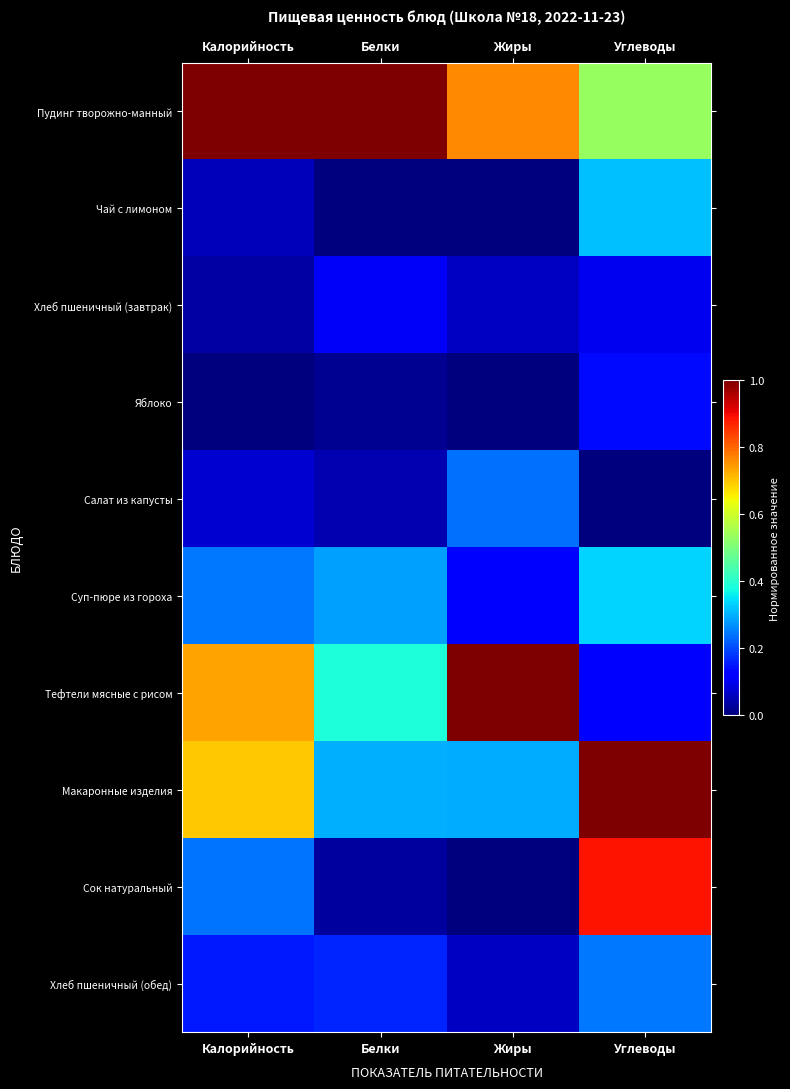

Which label corresponds to the smallest value in the chart?

Белки